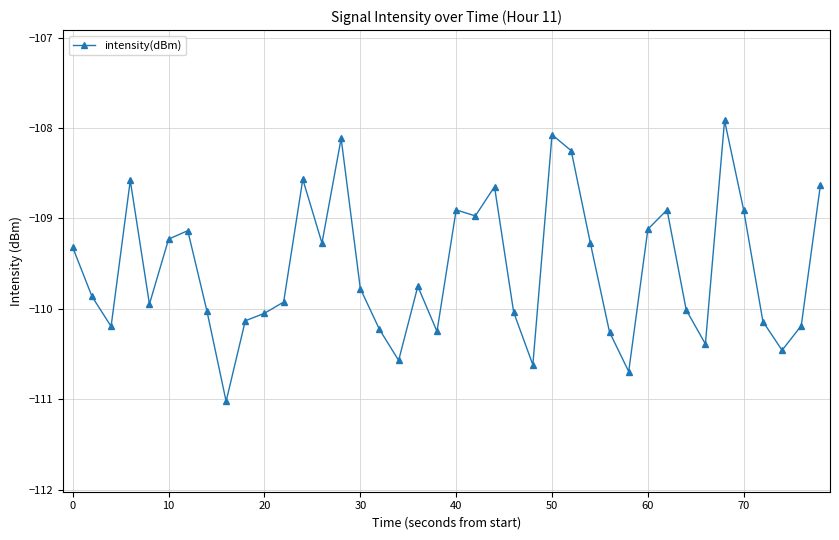

What is the greatest value displayed?

-107.9